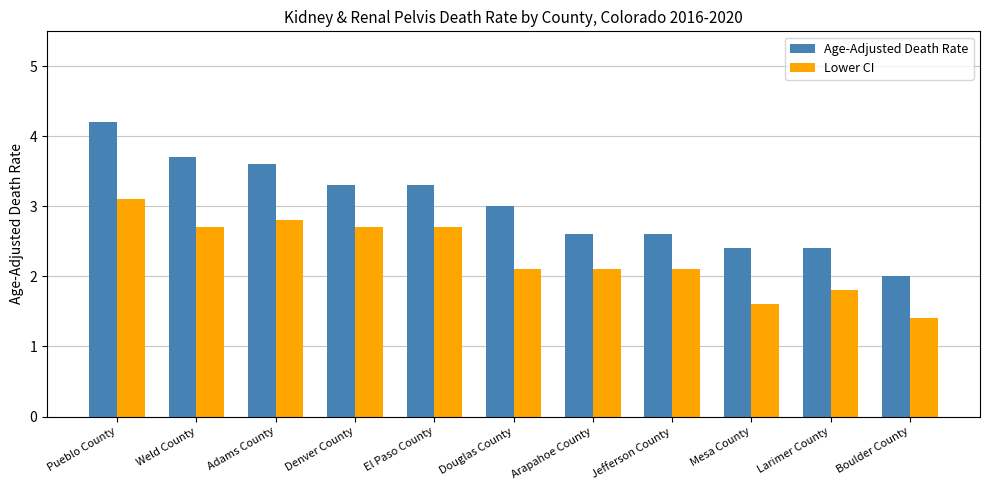

The Age-Adjusted Death Rate series shows 3.3 at El Paso County. True or false?

True